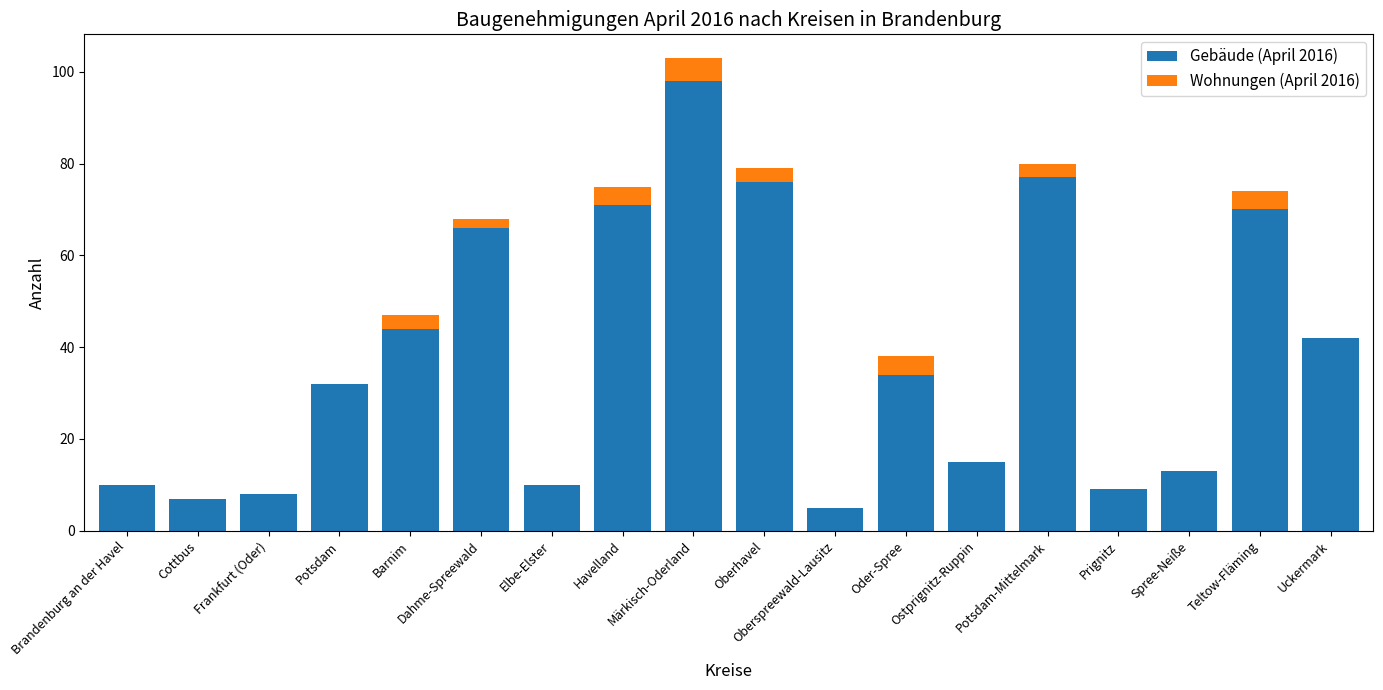

Does the chart contain stacked bars?

Yes